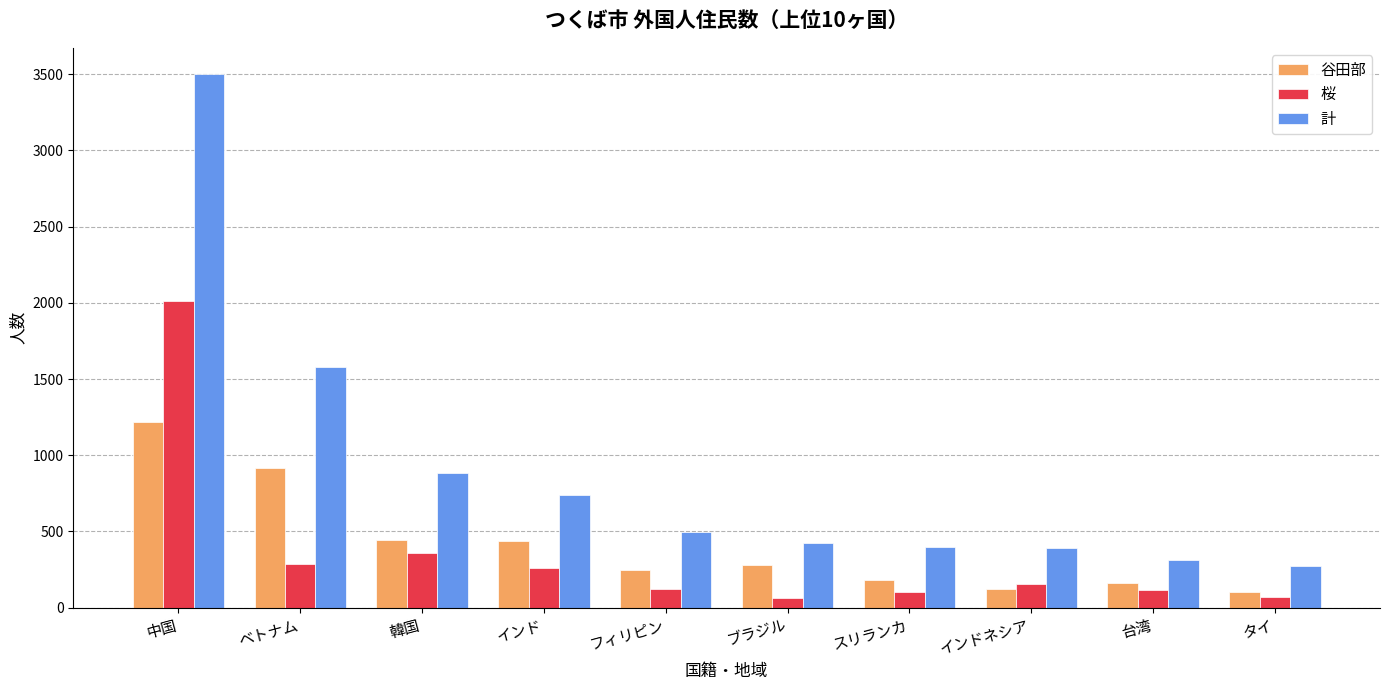

What is the lowest value of the 谷田部 series?

103